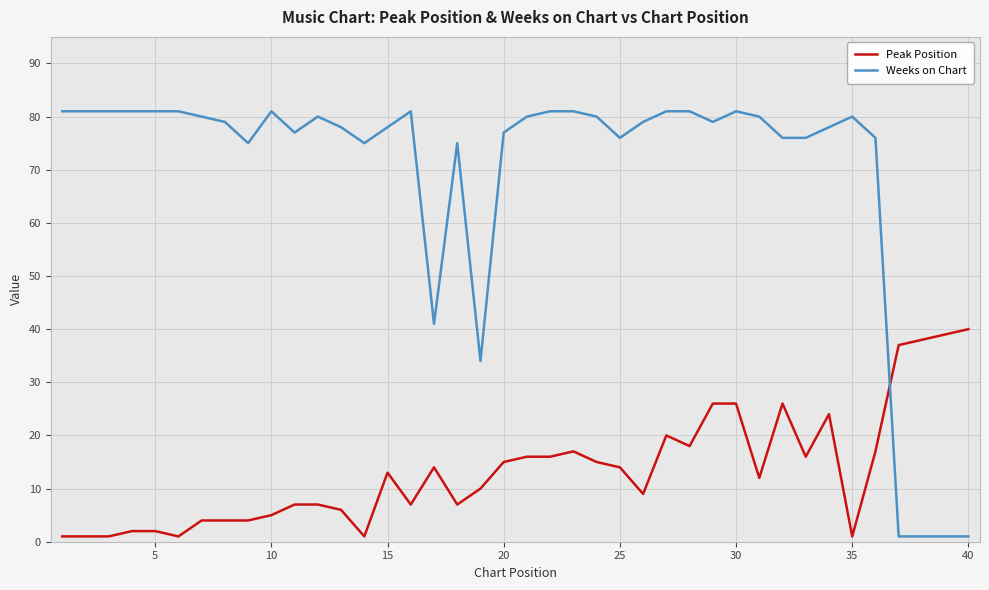

Which series has the largest range (max minus min)?

Weeks on Chart